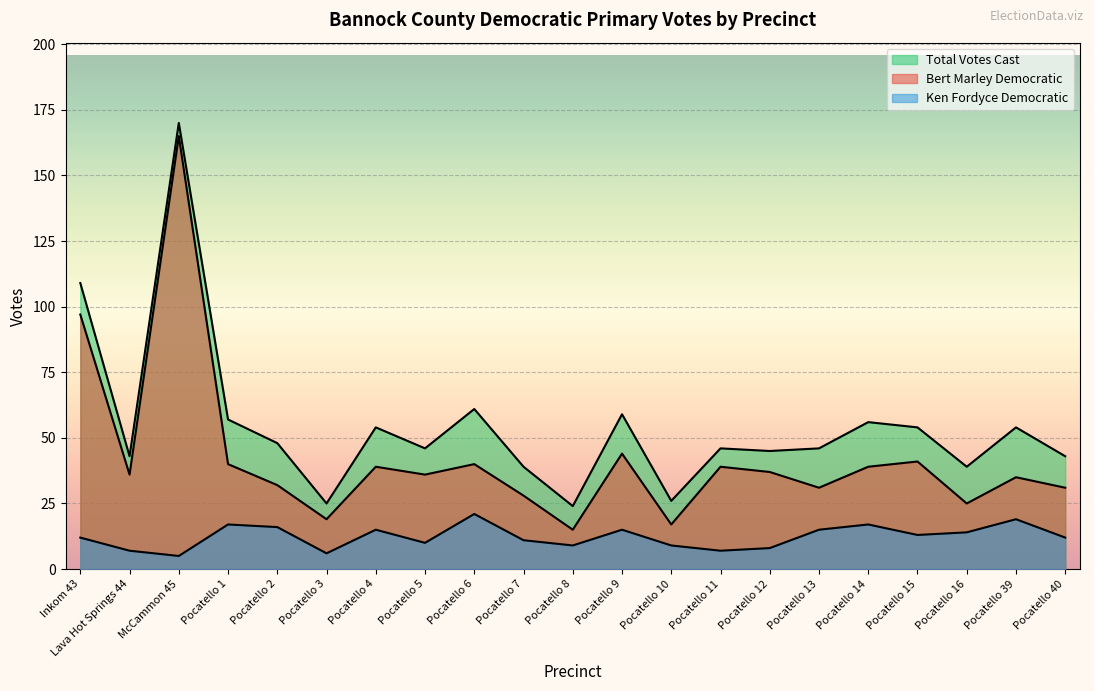

What is the difference between the Ken Fordyce Democratic values at Pocatello 8 and Pocatello 1?

8